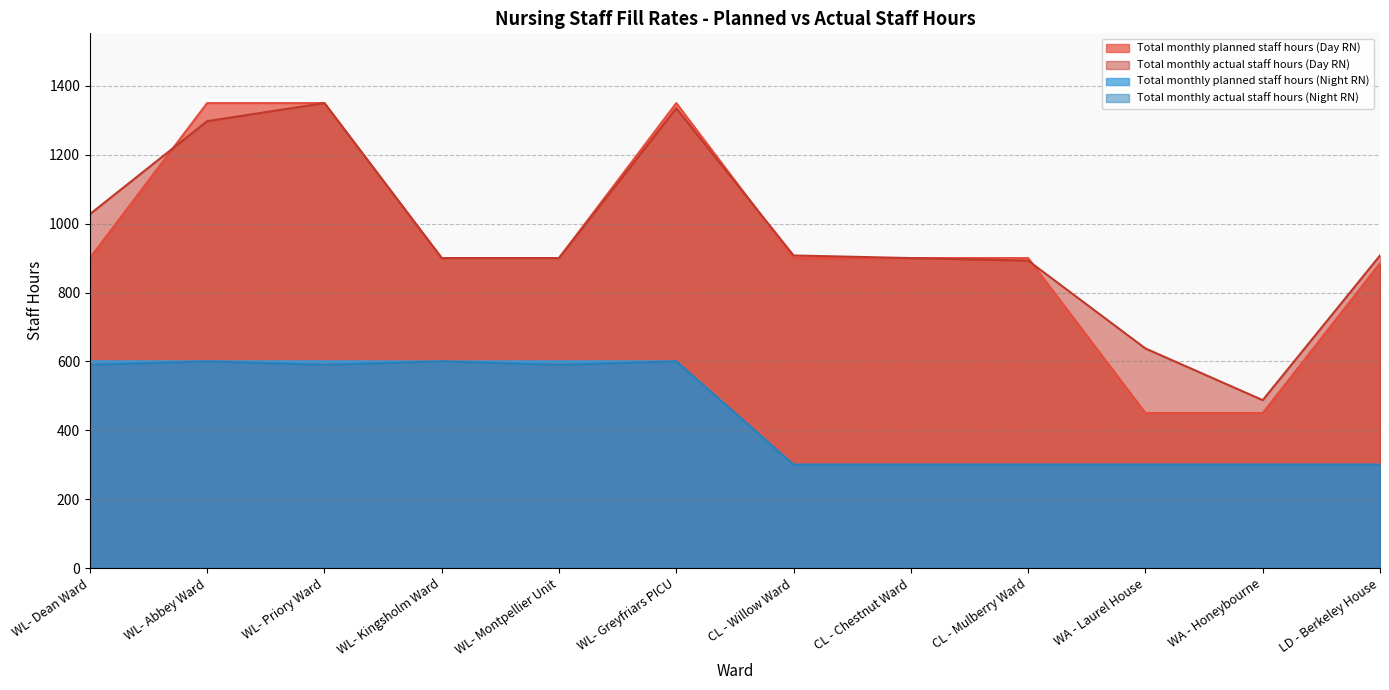

Reading left to right, extract all data points from this chart.

Total monthly planned staff hours (Day RN): 900.0	1350.0	1350.0	900.0	900.0	1350.0	900.0	900.0	900.0	450.0	450.0	885.0
Total monthly actual staff hours (Day RN): 1027.5	1297.5	1350.0	900.0	900.0	1335.0	907.5	900.0	892.5	637.5	487.5	907.5
Total monthly planned staff hours (Night RN): 600.0	600.0	600.0	599.7	600.0	600.0	300.0	300.0	300.0	300.0	300.0	300.0
Total monthly actual staff hours (Night RN): 590.0	600.0	590.0	600.0	590.0	600.0	300.0	300.0	300.0	300.0	300.0	300.0